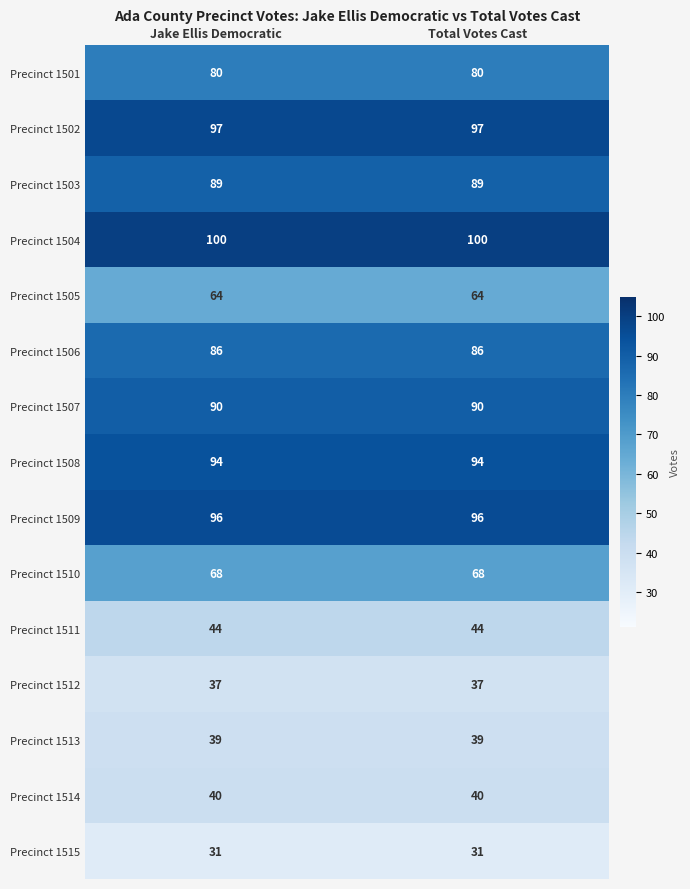

At how many categories does at least one series exceed 71?

2